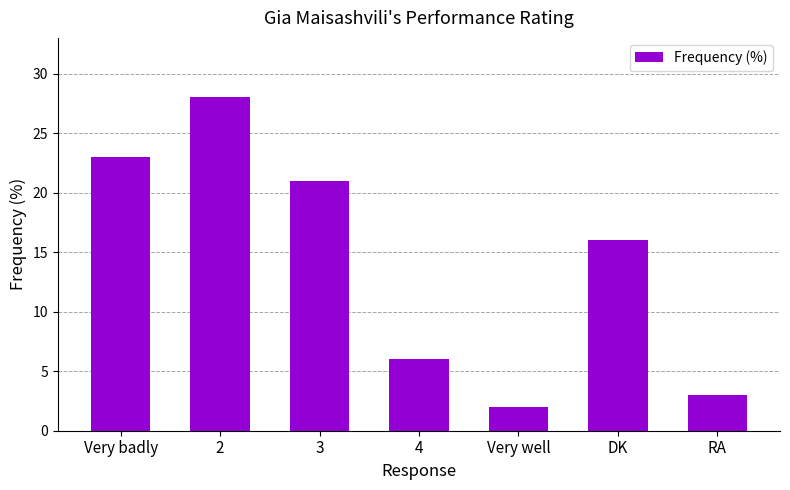

What is the average value?

14